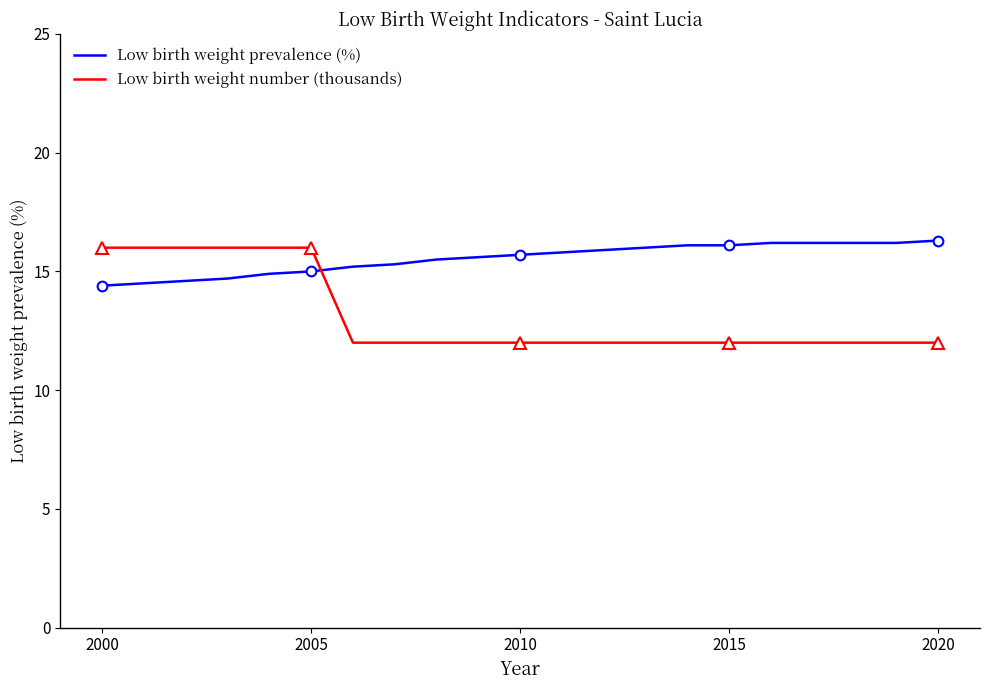

What is the maximum value for Low birth weight prevalence (%)?

16.3